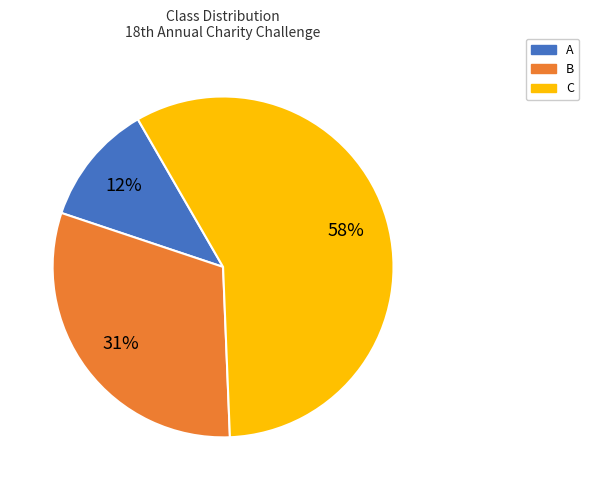

How many slices are in this pie chart?

3